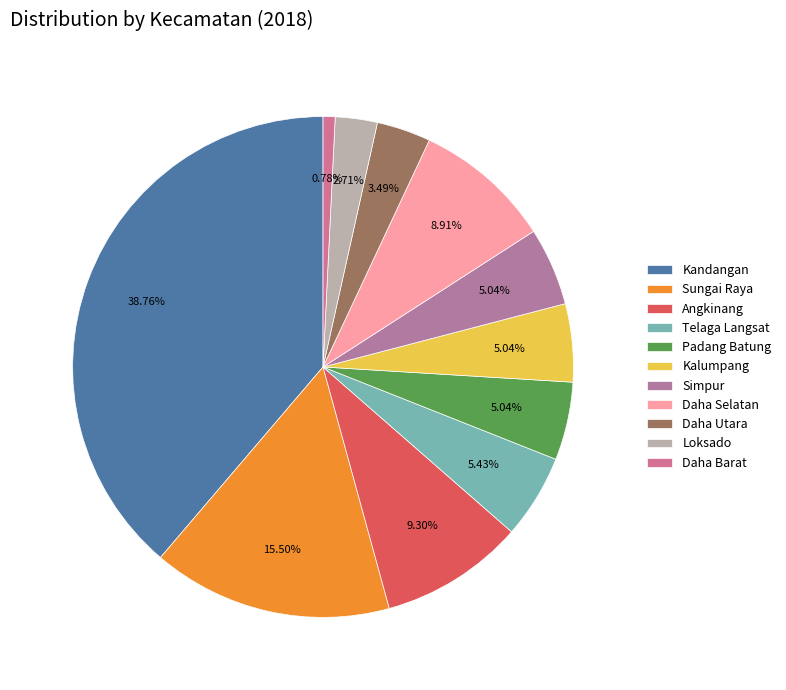

How much of the chart is everything except Daha Barat?

99.2%